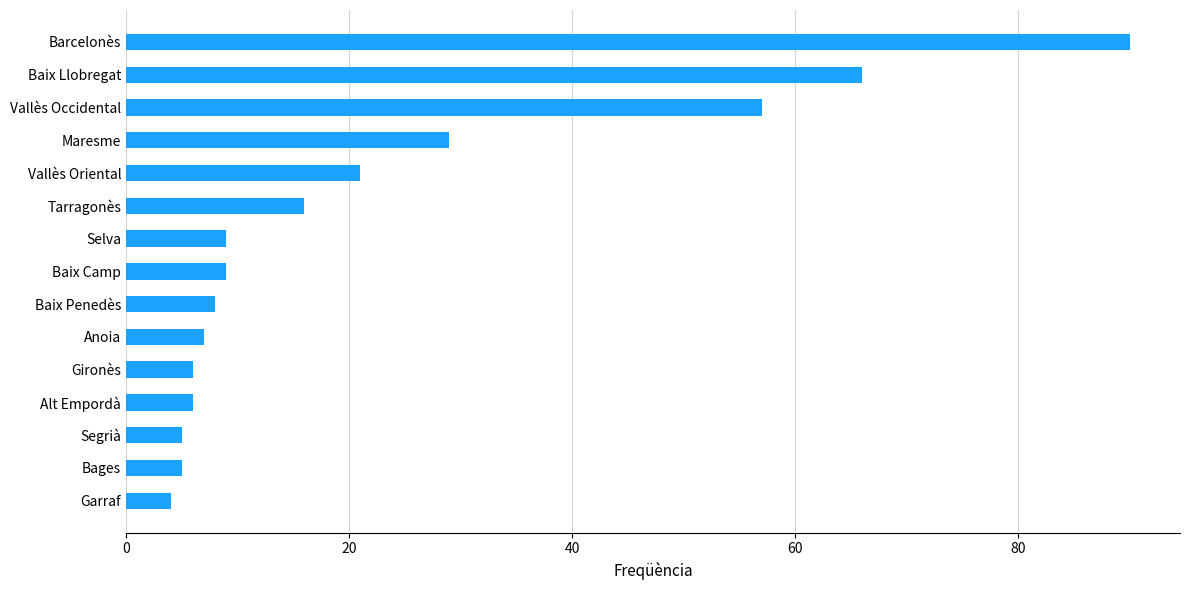

Are the bars grouped side by side (vs. stacked)?

No